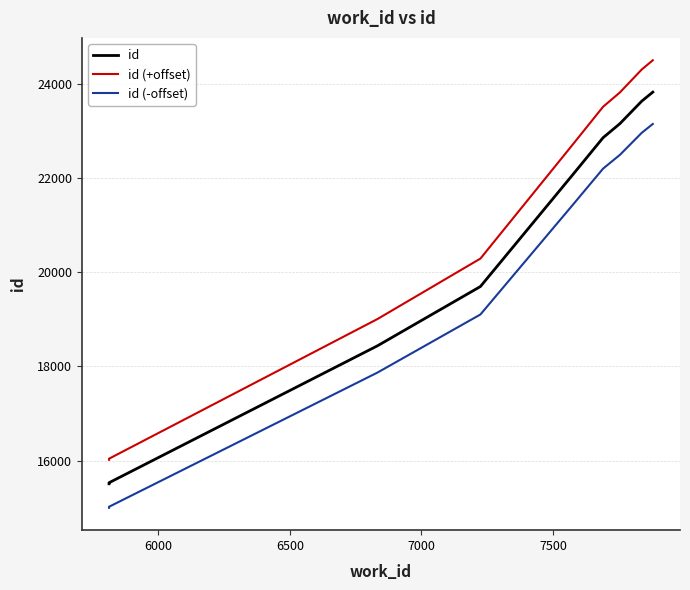

Reading right to left, what are all the values shown in this chart?

id: 23829.0	23637.0	23159.0	22879.0	22860.0	22075.0	19698.0	18439.0	15529.0	15507.0
id (+offset): 24505.6	24309.7	23822.2	23536.6	23517.2	22716.5	20292.0	19007.8	16039.6	16017.1
id (-offset): 23152.4	22964.3	22495.8	22221.4	22202.8	21433.5	19104.0	17870.2	15018.4	14996.9